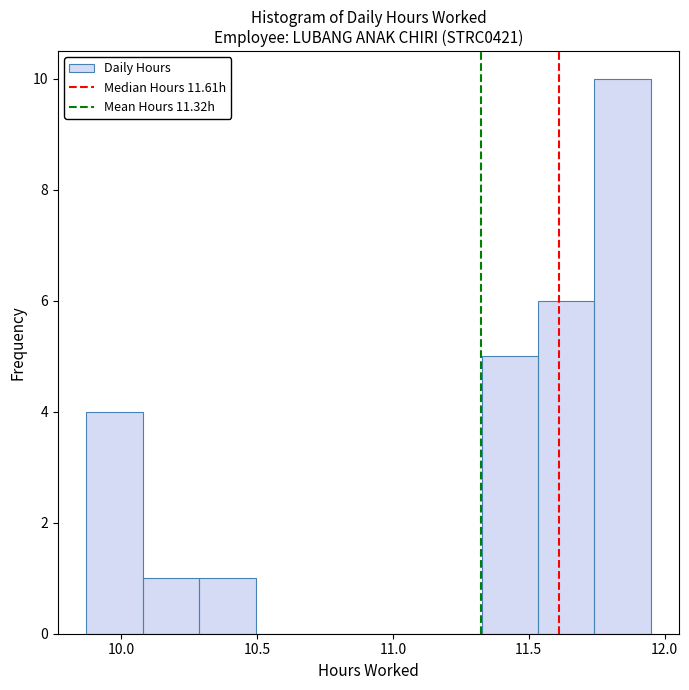

Reading left to right, transcribe this chart: for each bar, give the range it covers on the x-axis and its height. Neither the bar edges nor the heights are printed on the chart, so give them approximately, as read against the axes.

9.85 to 10.10: 4
10.10 to 10.30: 1
10.30 to 10.50: 1
10.50 to 10.70: 0
10.70 to 10.90: 0
10.90 to 11.10: 0
11.10 to 11.35: 0
11.35 to 11.55: 5
11.55 to 11.75: 6
11.75 to 11.95: 10